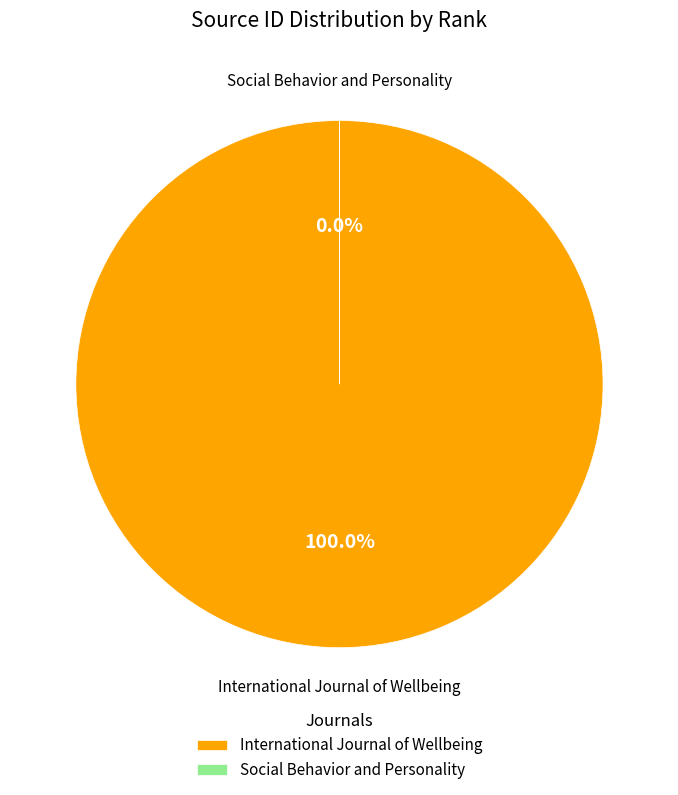

What is the largest slice in the pie chart?

International Journal of Wellbeing